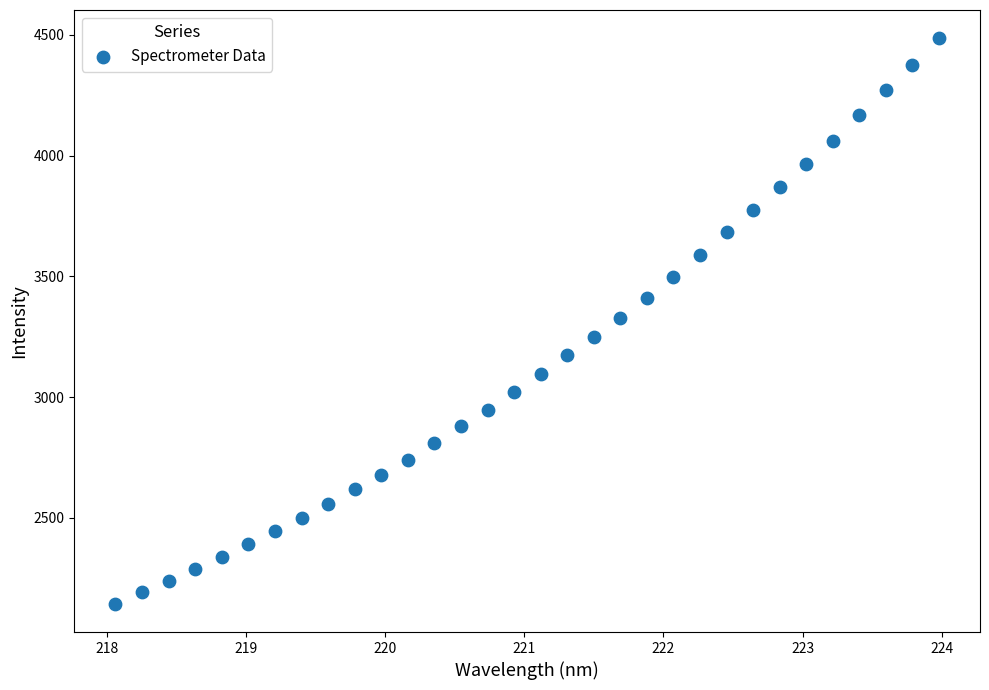

What is the range of X values (max minus min)?

5.9